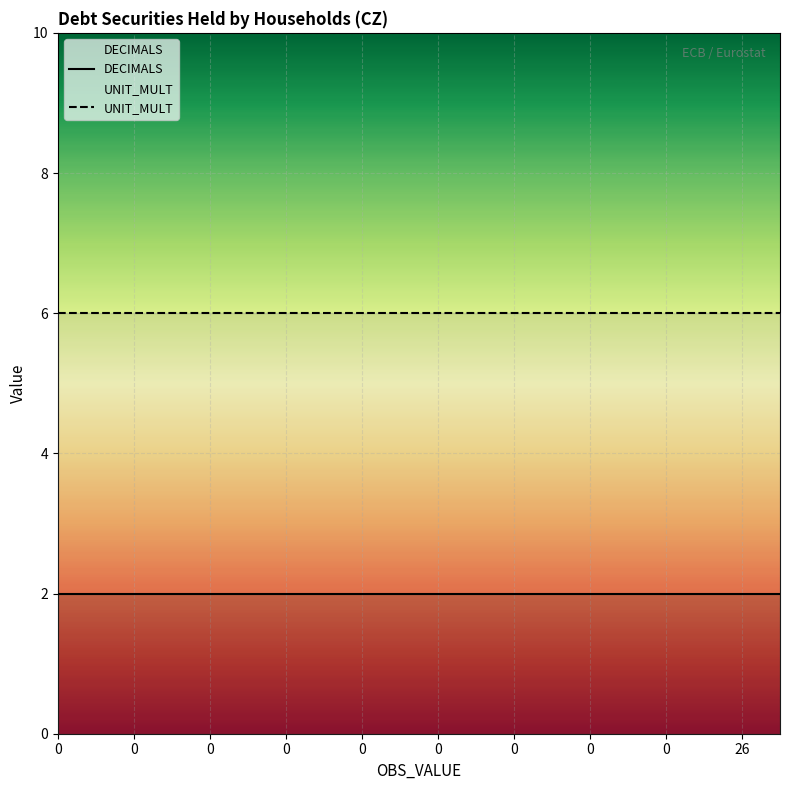

Does the chart display data point markers on the line(s)?

No